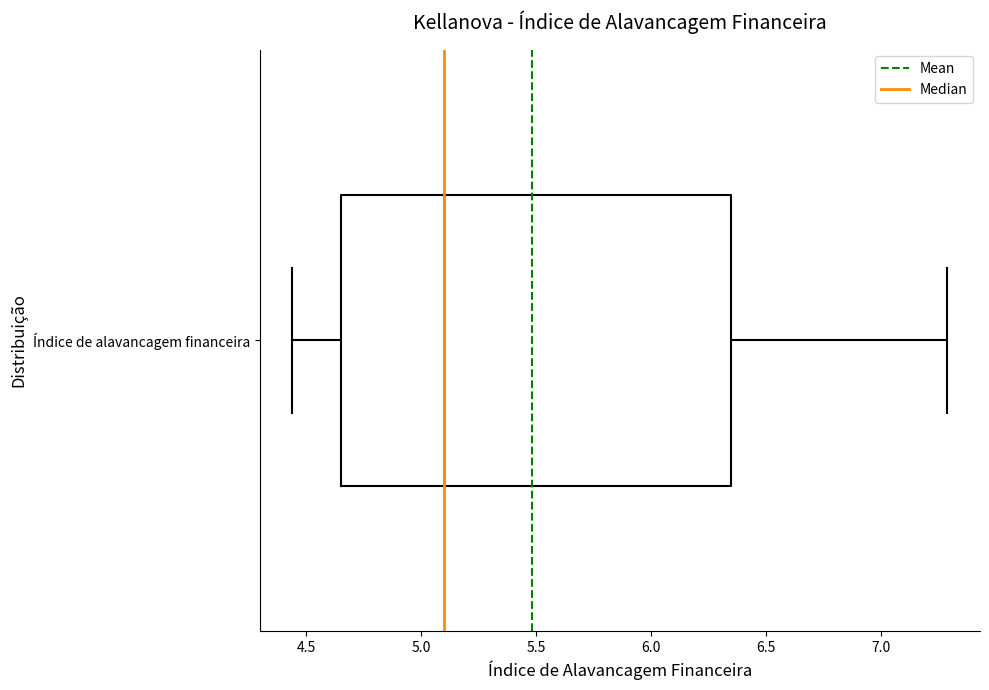

Where does the median line of the box for Índice de alavancagem financeira sit on the x-axis? The values are not printed on the chart, so give them approximately, as read against the axis.

5.10